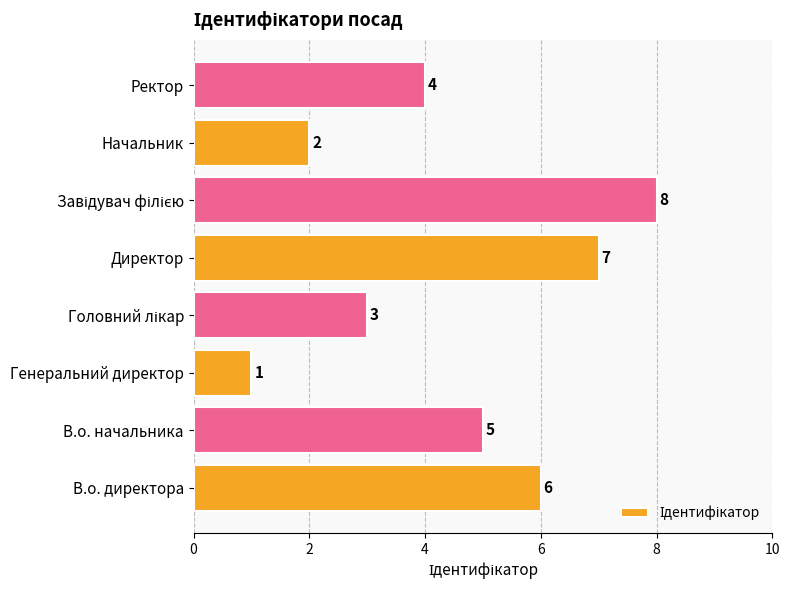

Where is the data nearest to the value 4?

Ректор